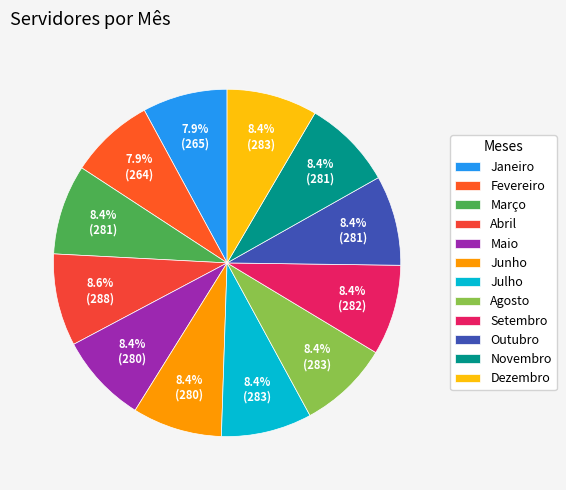

Which slice is the largest?

Abril